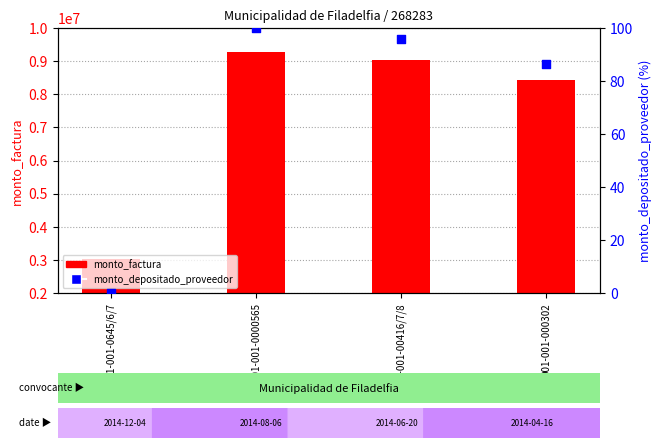

At how many categories does at least one series exceed 5696234?

3